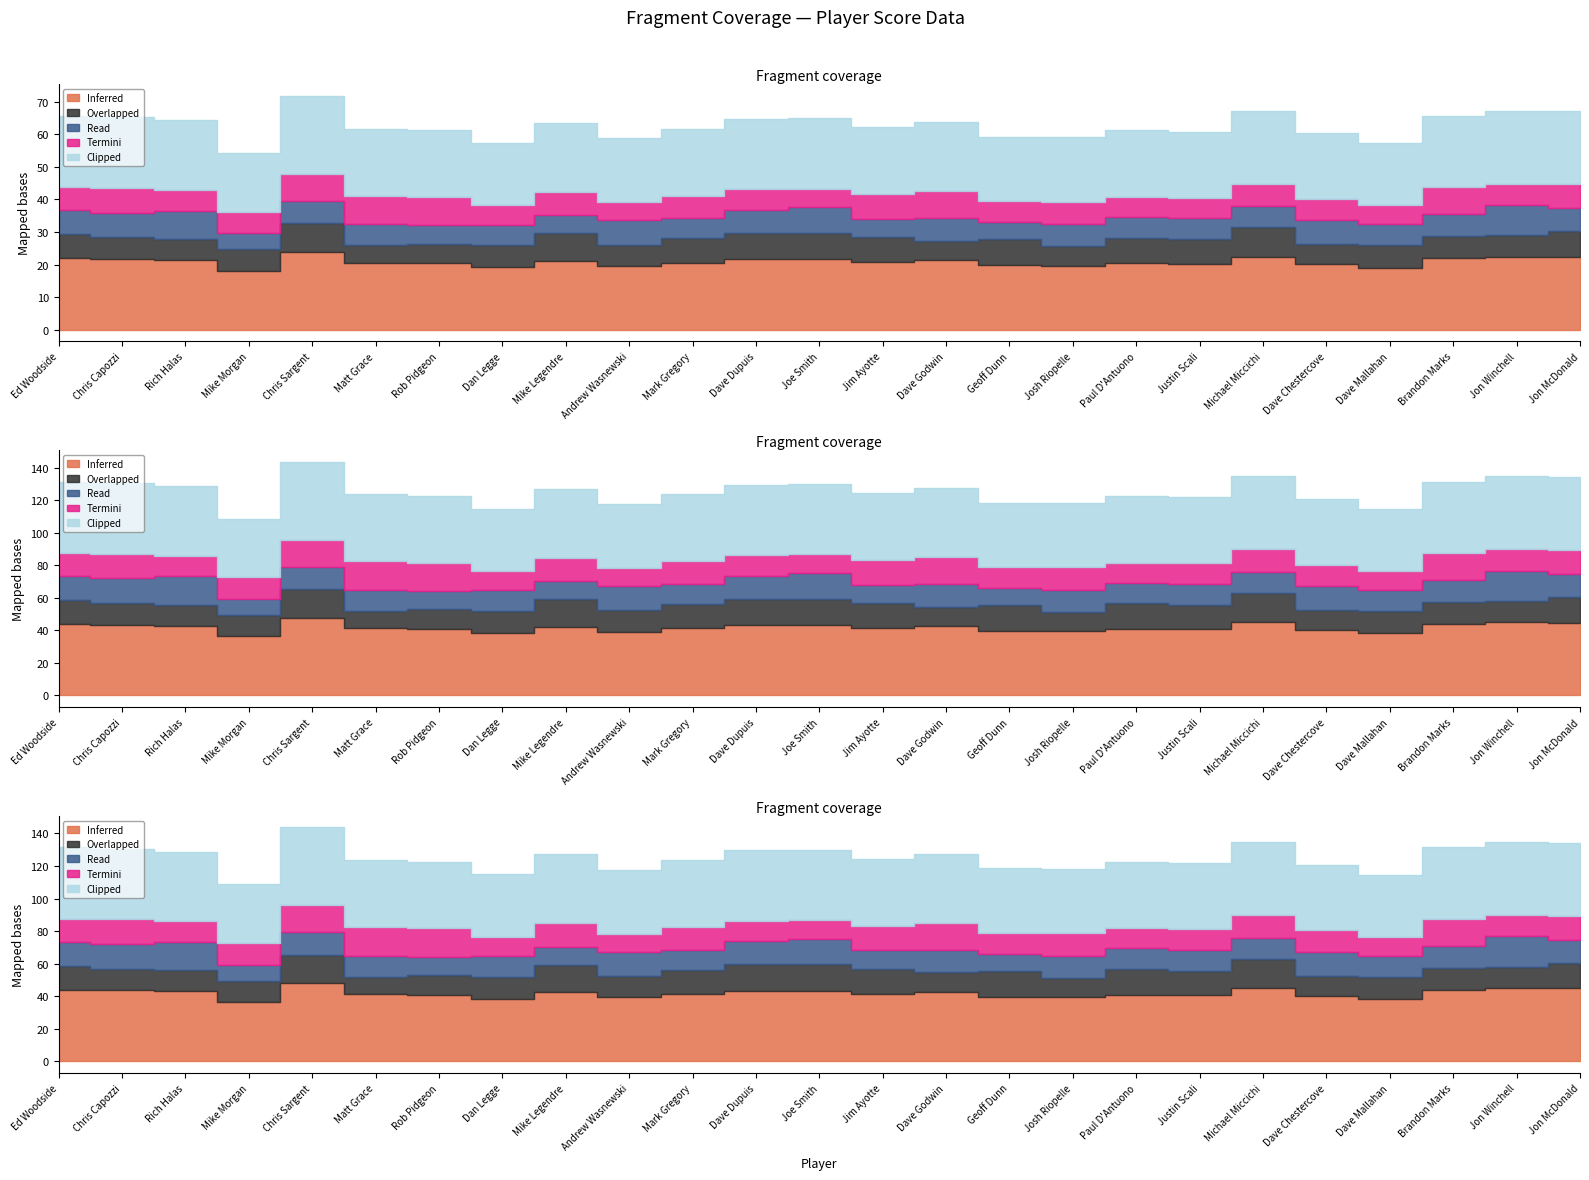

Is the value of Overlapped at Mike Legendre greater than the value of Clipped at Mike Morgan?

No